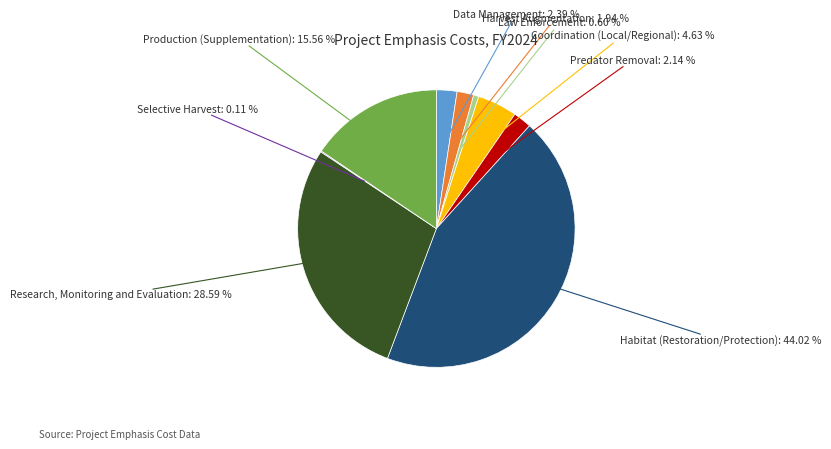

Is there a majority slice in this chart?

No